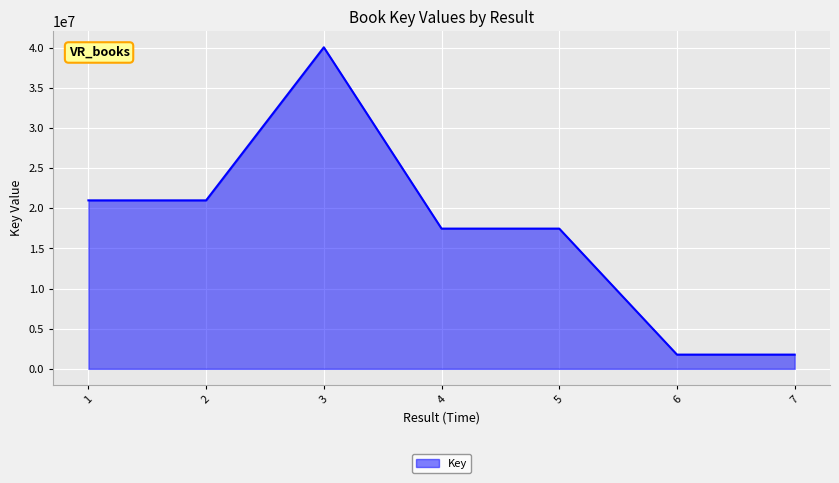

What is the difference between the second highest and second lowest values?

19225943